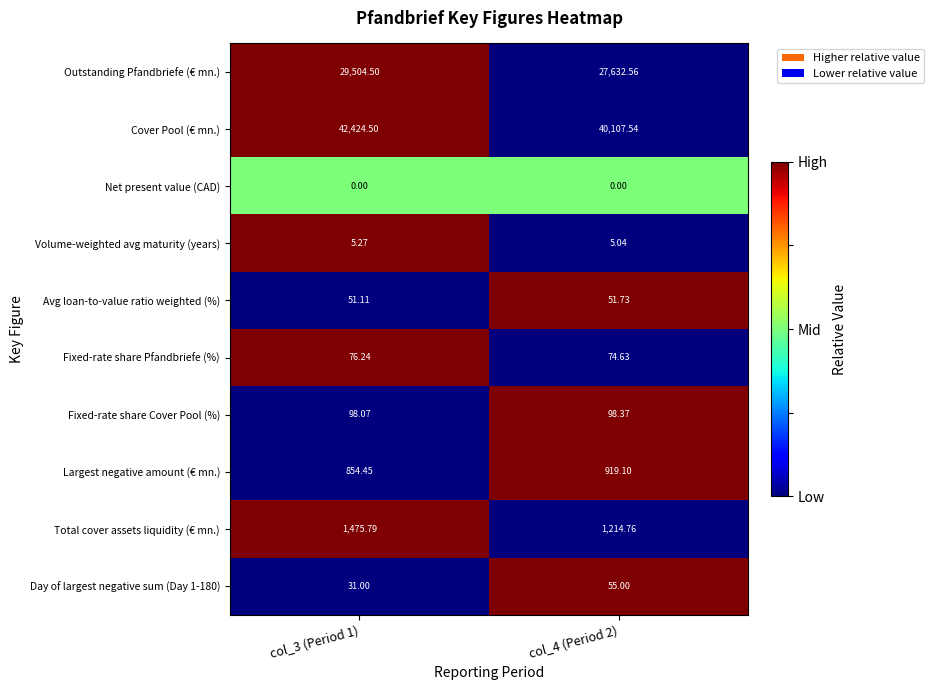

Which series changed the most between col_3 (Period 1) and col_4 (Period 2)?

Cover Pool (€ mn.)